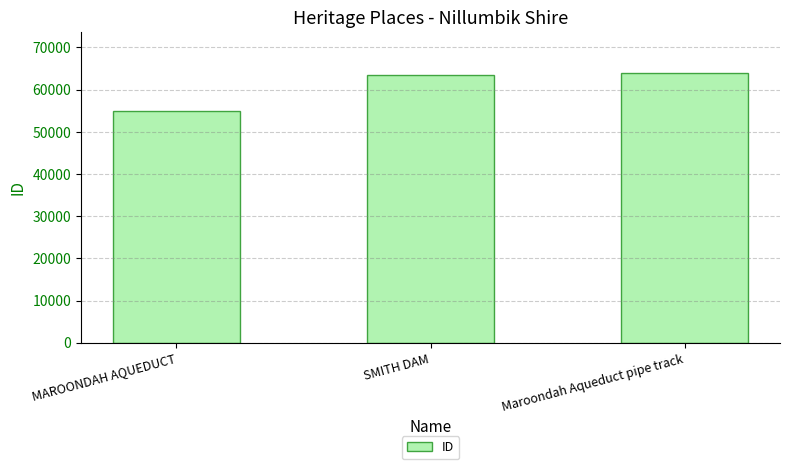

What is the greatest value displayed?

64029